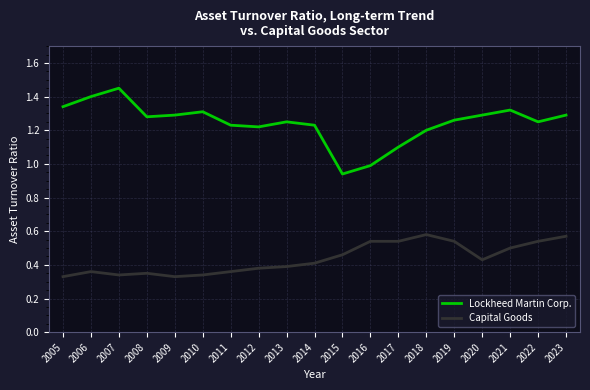

Which label corresponds to the largest value in the chart?

2007